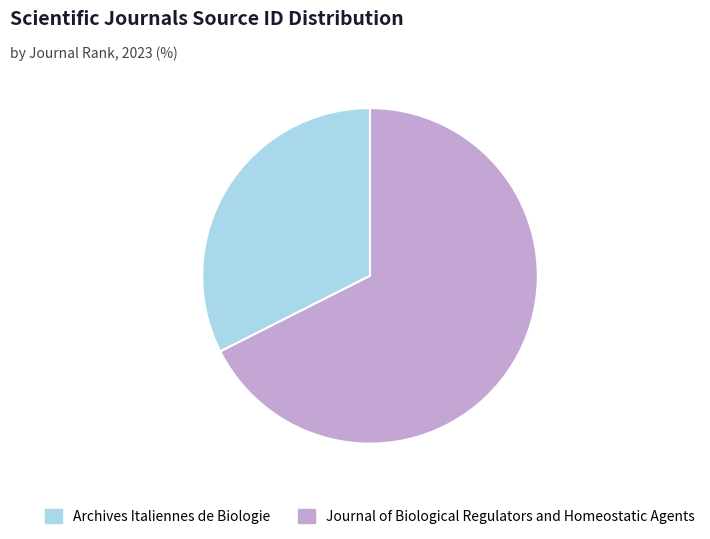

Which slice is the smallest?

Archives Italiennes de Biologie